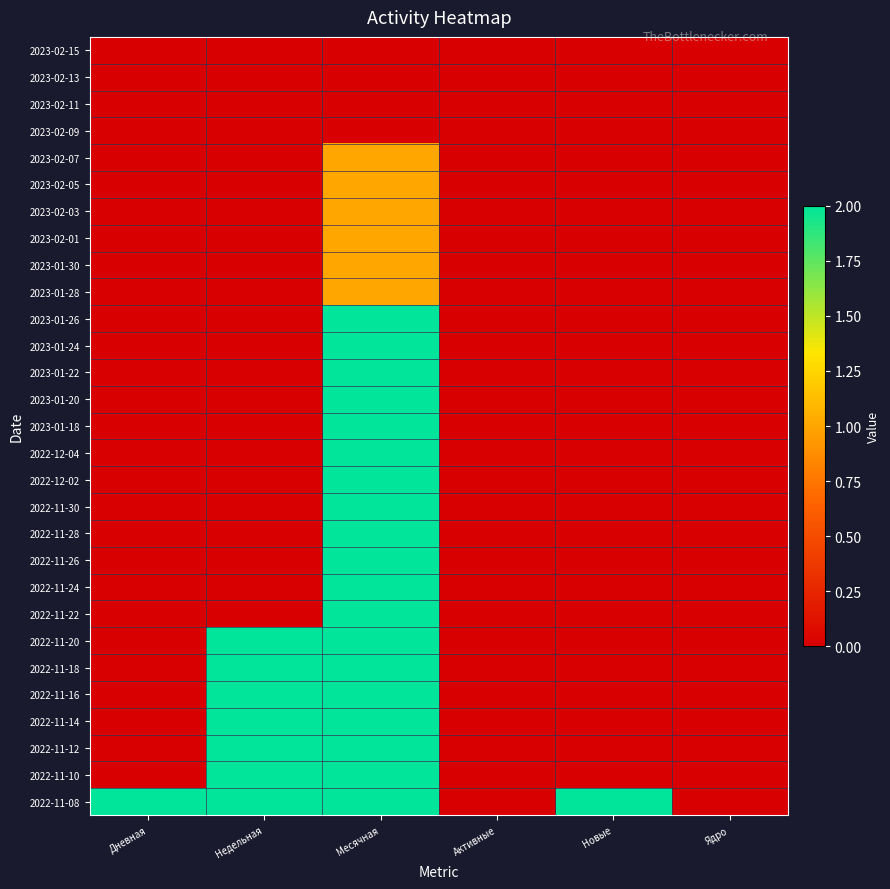

Reading right to left, transcribe all the data shown in this chart.

2023-02-15: Ядро=0	Новые=0	Активные=0	Месячная=0	Недельная=0	Дневная=0
2023-02-13: Ядро=0	Новые=0	Активные=0	Месячная=0	Недельная=0	Дневная=0
2023-02-11: Ядро=0	Новые=0	Активные=0	Месячная=0	Недельная=0	Дневная=0
2023-02-09: Ядро=0	Новые=0	Активные=0	Месячная=0	Недельная=0	Дневная=0
2023-02-07: Ядро=0	Новые=0	Активные=0	Месячная=1	Недельная=0	Дневная=0
2023-02-05: Ядро=0	Новые=0	Активные=0	Месячная=1	Недельная=0	Дневная=0
2023-02-03: Ядро=0	Новые=0	Активные=0	Месячная=1	Недельная=0	Дневная=0
2023-02-01: Ядро=0	Новые=0	Активные=0	Месячная=1	Недельная=0	Дневная=0
2023-01-30: Ядро=0	Новые=0	Активные=0	Месячная=1	Недельная=0	Дневная=0
2023-01-28: Ядро=0	Новые=0	Активные=0	Месячная=1	Недельная=0	Дневная=0
2023-01-26: Ядро=0	Новые=0	Активные=0	Месячная=2	Недельная=0	Дневная=0
2023-01-24: Ядро=0	Новые=0	Активные=0	Месячная=2	Недельная=0	Дневная=0
2023-01-22: Ядро=0	Новые=0	Активные=0	Месячная=2	Недельная=0	Дневная=0
2023-01-20: Ядро=0	Новые=0	Активные=0	Месячная=2	Недельная=0	Дневная=0
2023-01-18: Ядро=0	Новые=0	Активные=0	Месячная=2	Недельная=0	Дневная=0
2022-12-04: Ядро=0	Новые=0	Активные=0	Месячная=2	Недельная=0	Дневная=0
2022-12-02: Ядро=0	Новые=0	Активные=0	Месячная=2	Недельная=0	Дневная=0
2022-11-30: Ядро=0	Новые=0	Активные=0	Месячная=2	Недельная=0	Дневная=0
2022-11-28: Ядро=0	Новые=0	Активные=0	Месячная=2	Недельная=0	Дневная=0
2022-11-26: Ядро=0	Новые=0	Активные=0	Месячная=2	Недельная=0	Дневная=0
2022-11-24: Ядро=0	Новые=0	Активные=0	Месячная=2	Недельная=0	Дневная=0
2022-11-22: Ядро=0	Новые=0	Активные=0	Месячная=2	Недельная=0	Дневная=0
2022-11-20: Ядро=0	Новые=0	Активные=0	Месячная=2	Недельная=2	Дневная=0
2022-11-18: Ядро=0	Новые=0	Активные=0	Месячная=2	Недельная=2	Дневная=0
2022-11-16: Ядро=0	Новые=0	Активные=0	Месячная=2	Недельная=2	Дневная=0
2022-11-14: Ядро=0	Новые=0	Активные=0	Месячная=2	Недельная=2	Дневная=0
2022-11-12: Ядро=0	Новые=0	Активные=0	Месячная=2	Недельная=2	Дневная=0
2022-11-10: Ядро=0	Новые=0	Активные=0	Месячная=2	Недельная=2	Дневная=0
2022-11-08: Ядро=0	Новые=2	Активные=0	Месячная=2	Недельная=2	Дневная=2